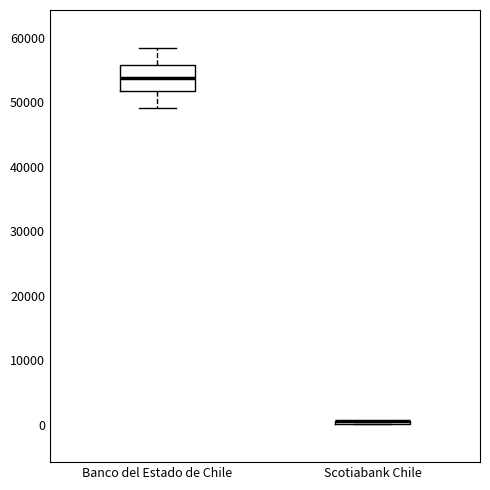

Which box is the tallest, from its lower edge to its upper edge?

Banco del Estado de Chile